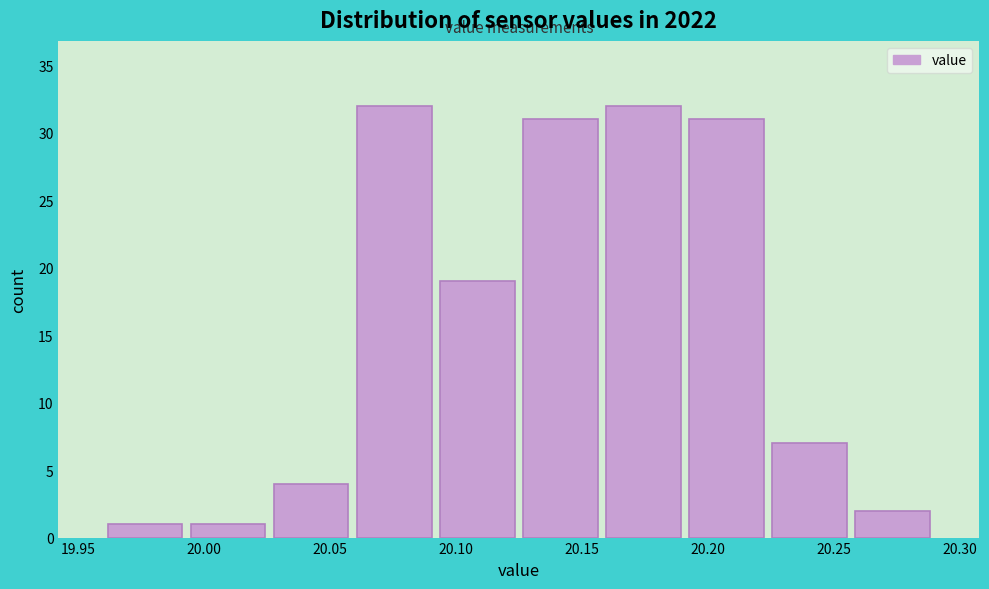

Reading left to right, list every bar in this chart as the range it spans on the x-axis followed by its height. Neither the bar edges nor the heights are printed on the chart, so give them approximately, as read against the axes.

19.960 to 19.993: 1
19.993 to 20.026: 1
20.026 to 20.059: 4
20.059 to 20.092: 32
20.092 to 20.125: 19
20.125 to 20.158: 31
20.158 to 20.191: 32
20.191 to 20.224: 31
20.224 to 20.257: 7
20.257 to 20.290: 2